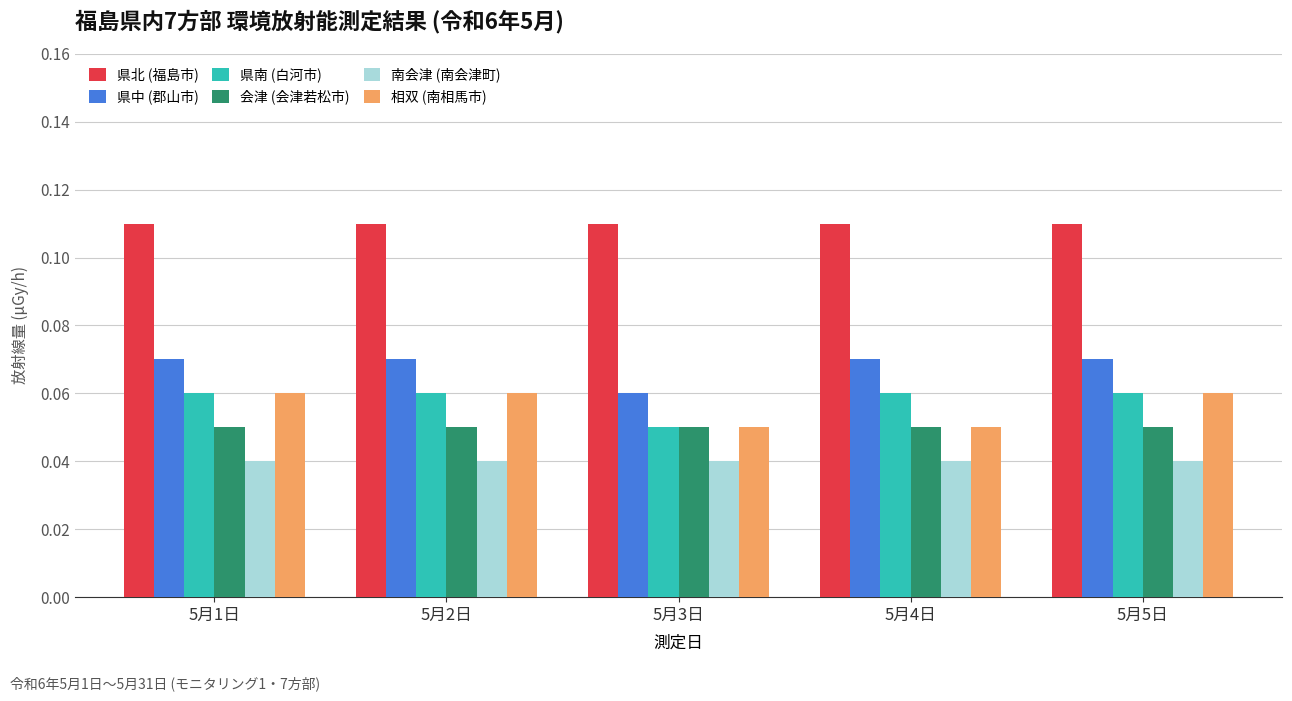

How many 県中 (郡山市) values are between 0 and 1?

5